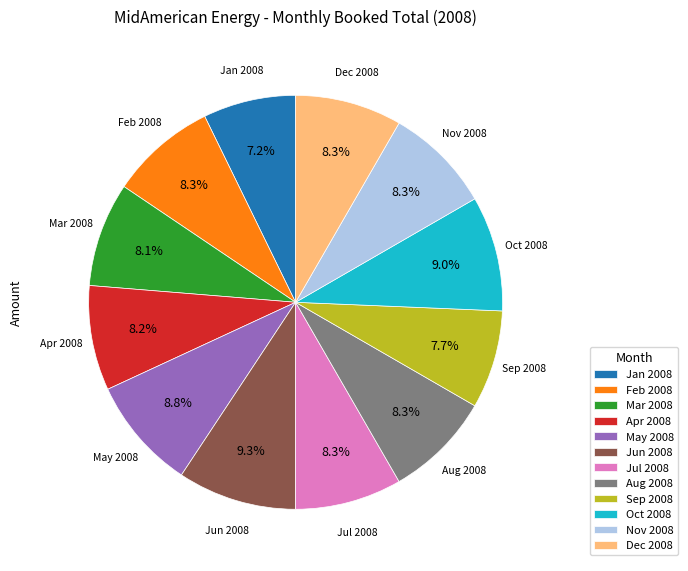

Is there a majority slice in this chart?

No